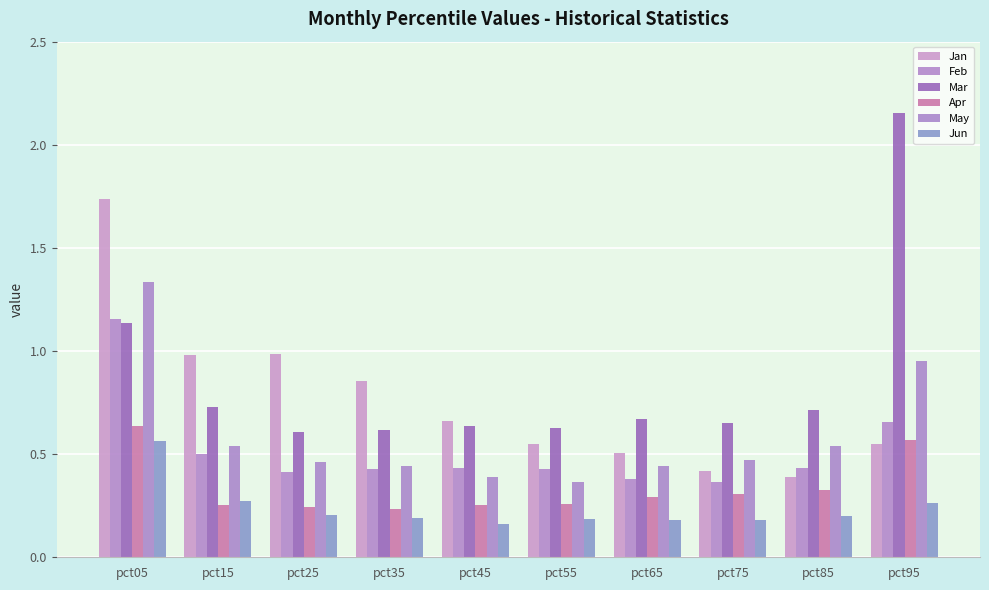

What is the total value across all series at pct55?

2.4